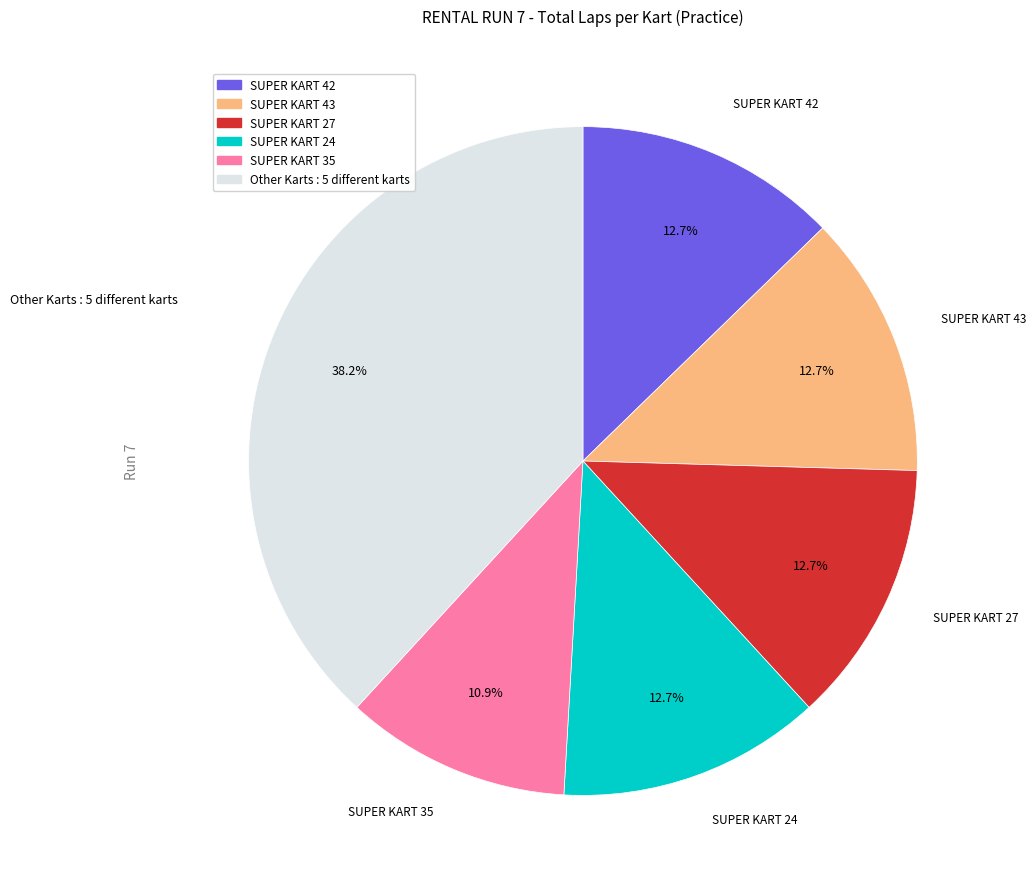

Does SUPER KART 43 represent more than half of the total?

No